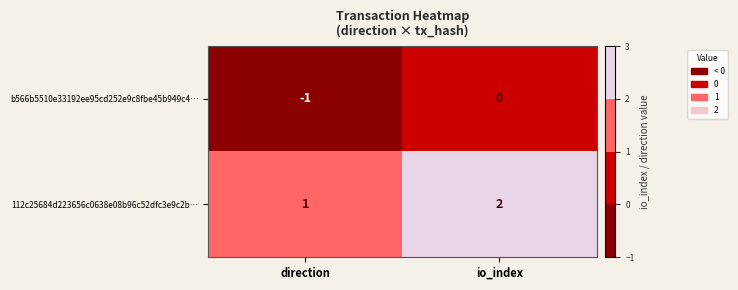

Is the value of 112c25684d223656c0638e08b96c52dfc3e9c2b… at io_index greater than the value of b566b5510e33192ee95cd252e9c8fbe45b949c4… at io_index?

Yes